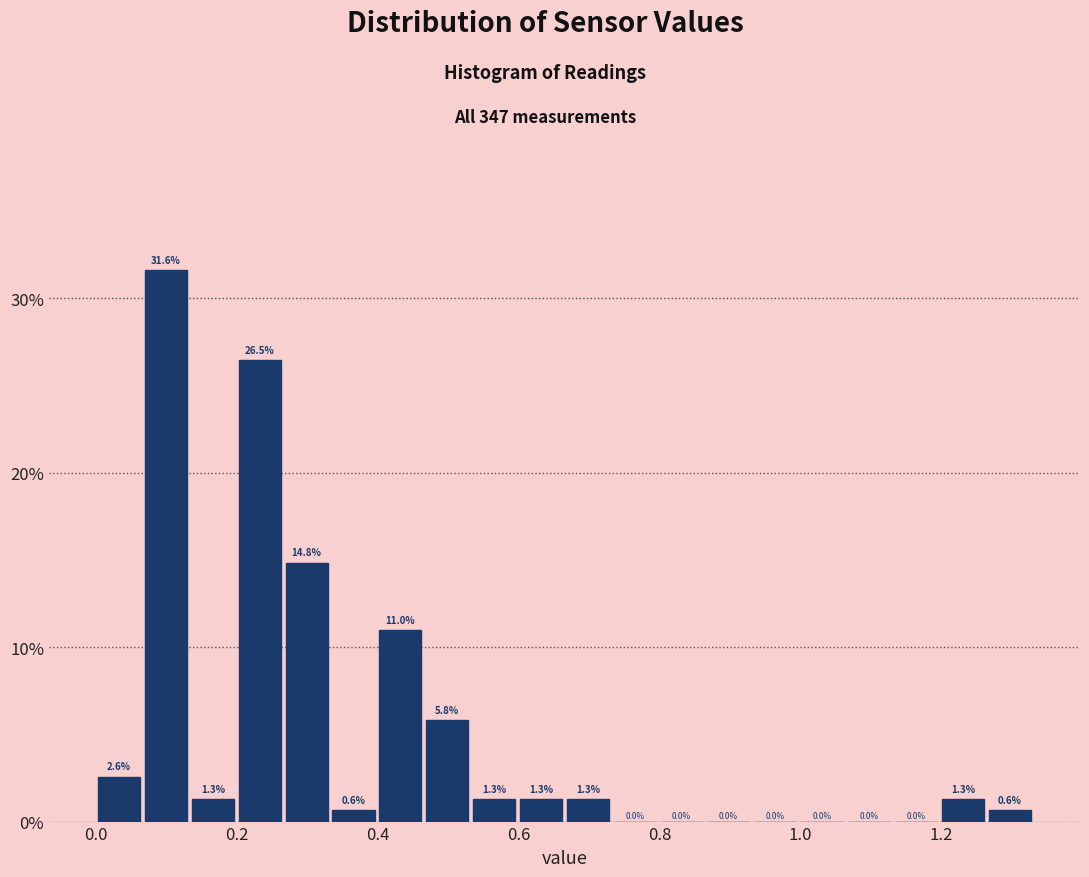

Around what value on the x-axis is the tallest bar? Give the approximate position of its centre, as read against the axis.

0.10